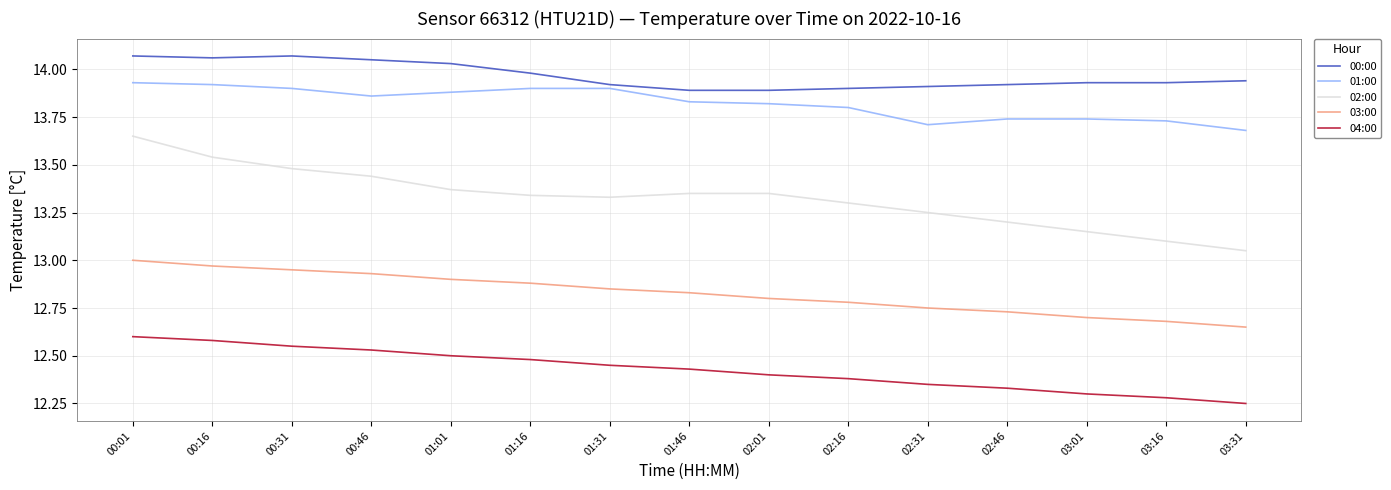

How many lines are shown in the chart?

5